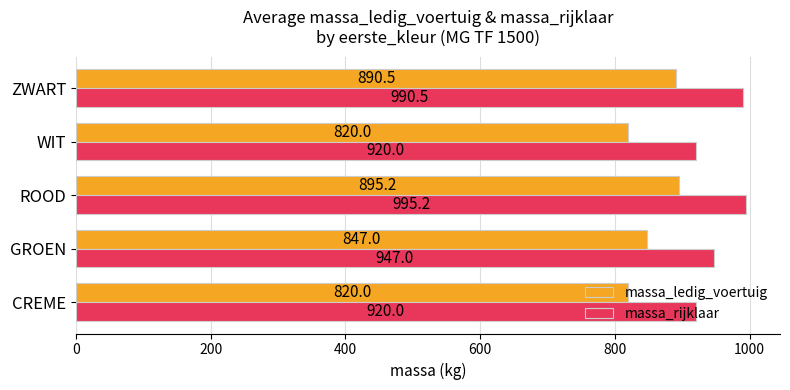

How many series are shown in this chart?

2